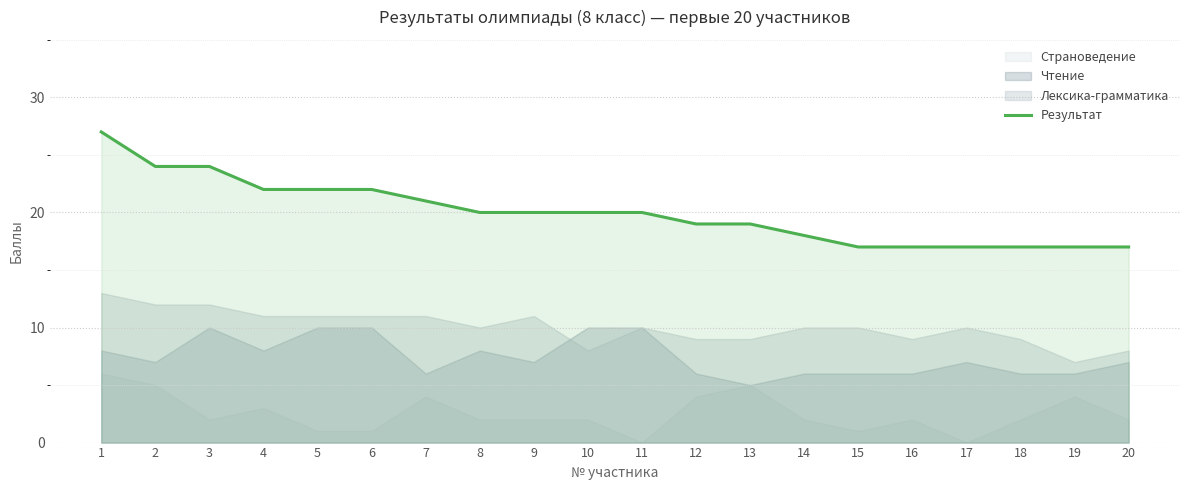

Where is the data nearest to the value 22?

4